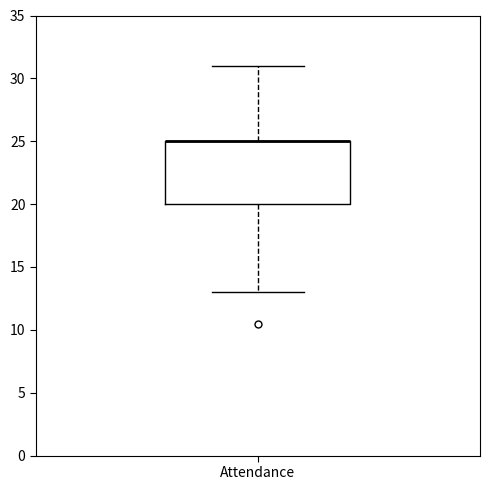

Where does the upper whisker of the box for Attendance end on the y-axis? The values are not printed on the chart, so give them approximately, as read against the axis.

31